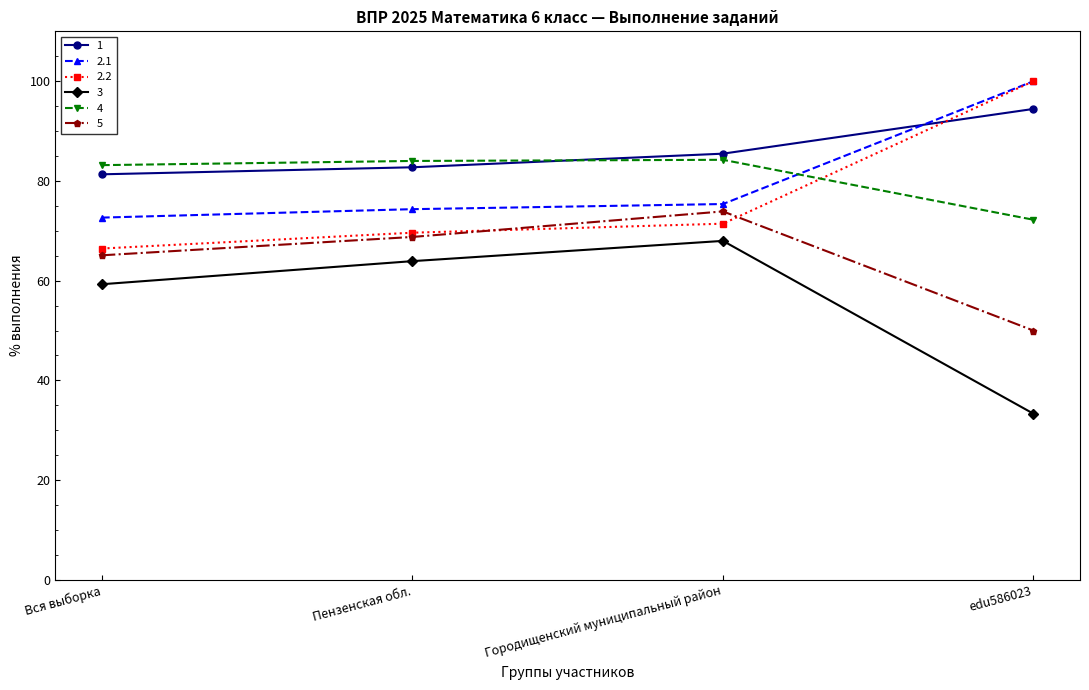

True or false: 5 and 4 cross at least once.

False